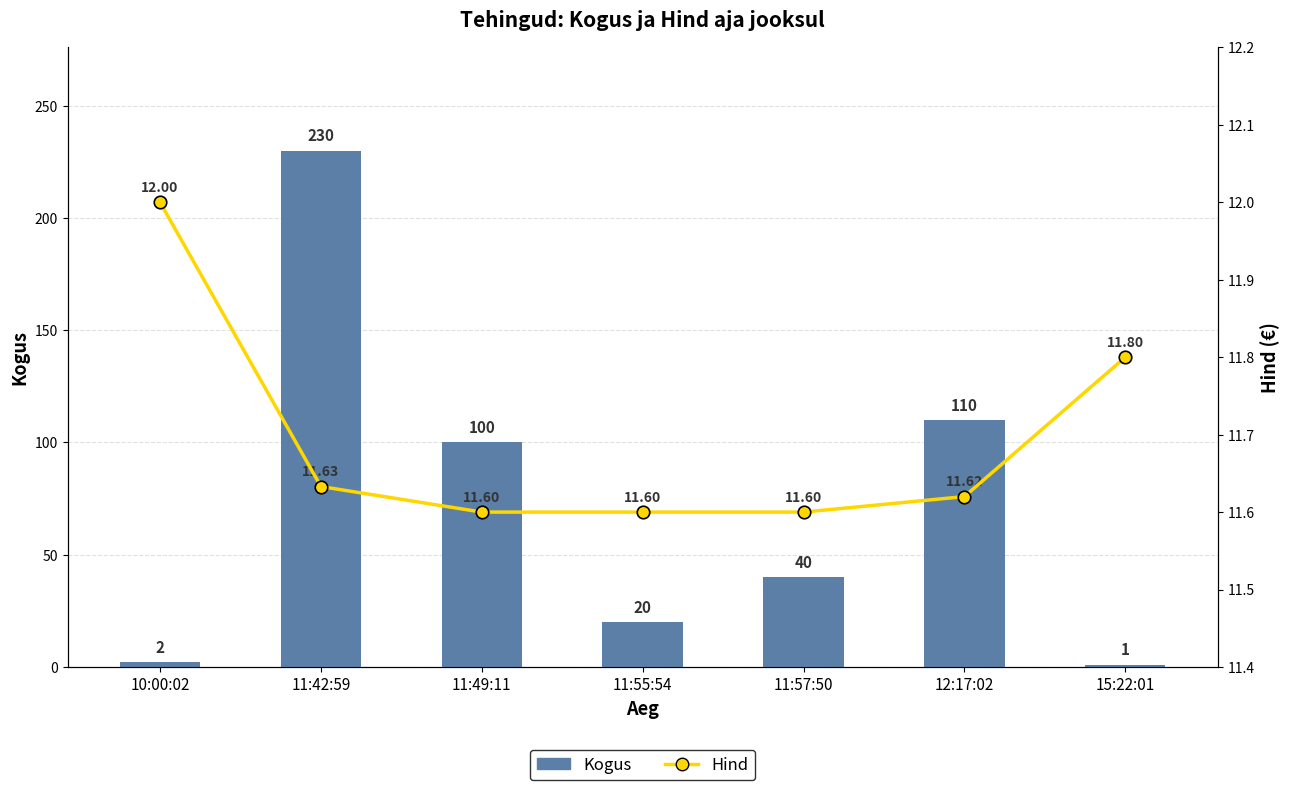

What are all the series names shown in the legend?

Kogus, Hind